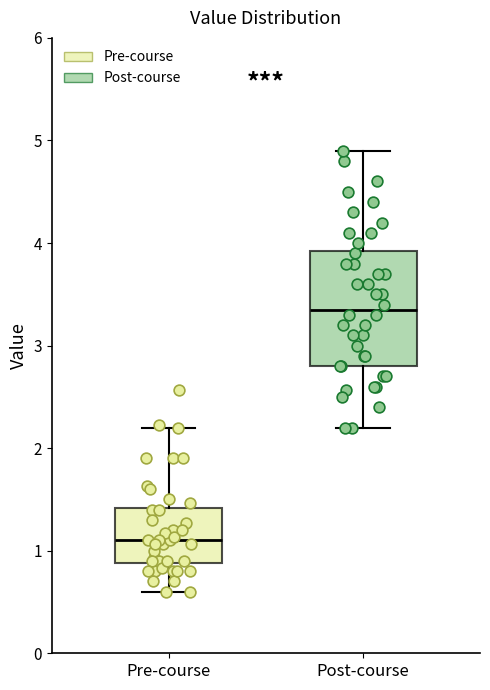

Reading left to right, transcribe this box plot: for each box, give where its median line is, the range the box spans, and where its two whiskers end, as read against the y-axis. The values are not printed on the chart, so give them approximately, as read against the axis.

Pre-course: median 1.1, box 0.9 to 1.4, whiskers 0.6 to 2.2
Post-course: median 3.4, box 2.8 to 3.9, whiskers 2.2 to 4.9